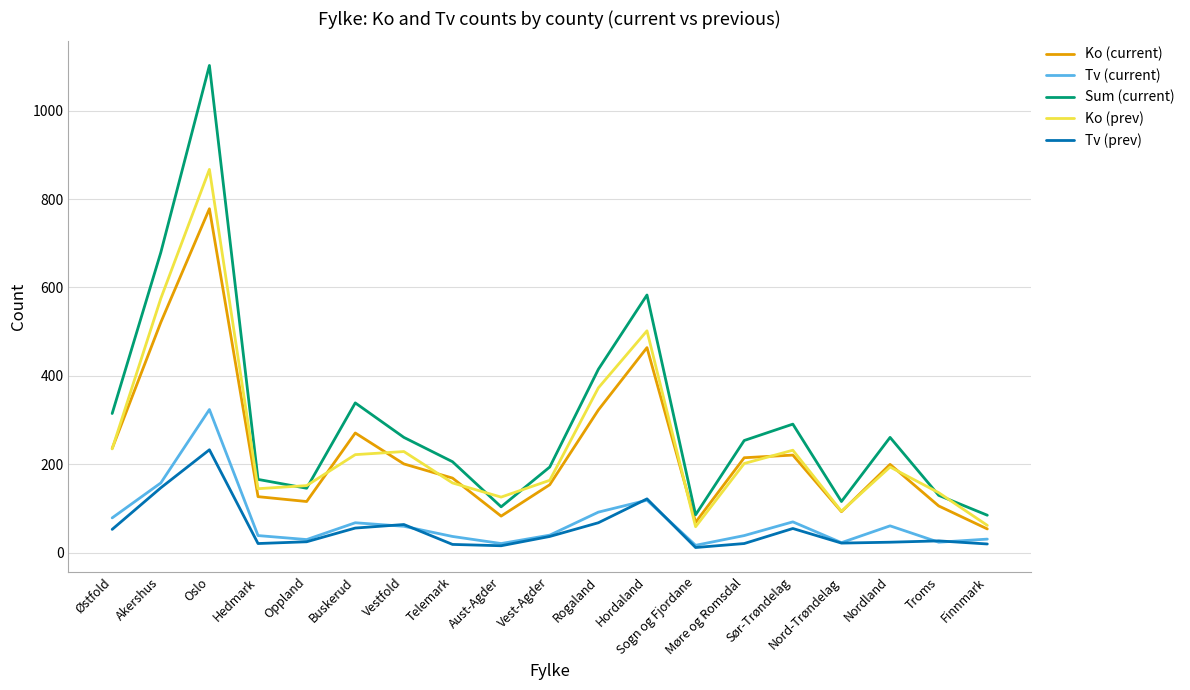

Does the chart display data point markers on the line(s)?

No